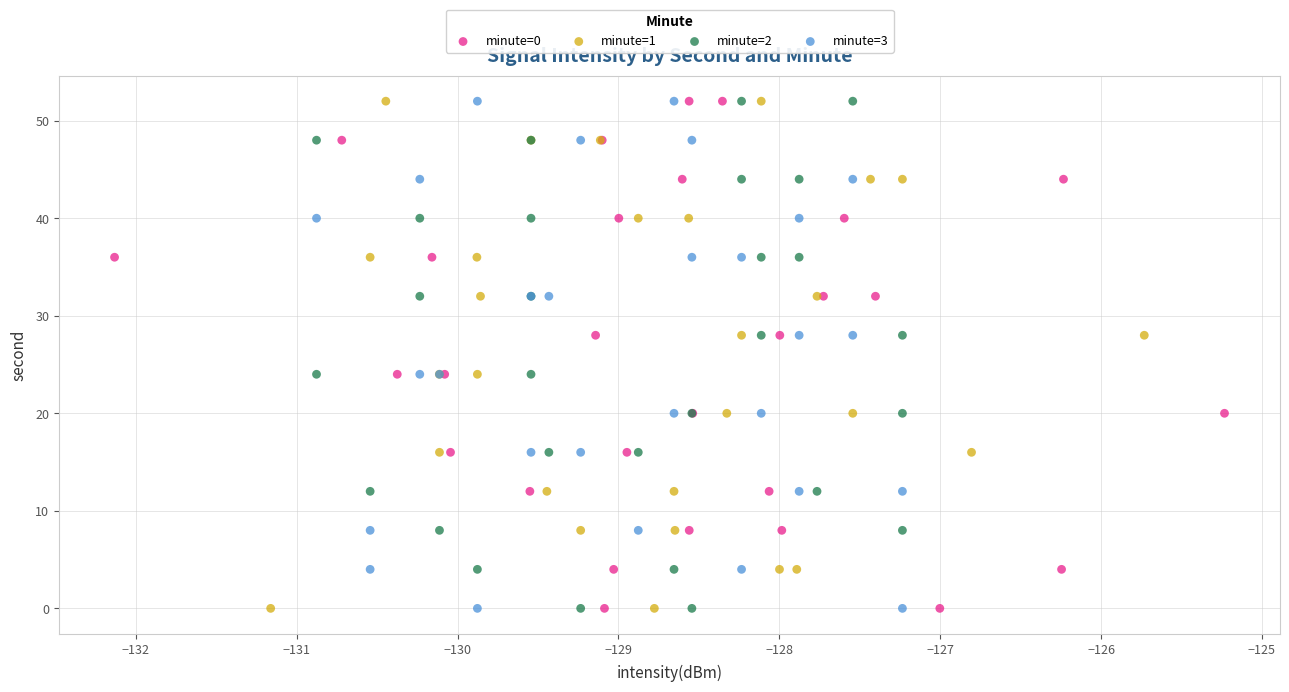

What are all the series names shown in the legend?

minute=0, minute=1, minute=2, minute=3